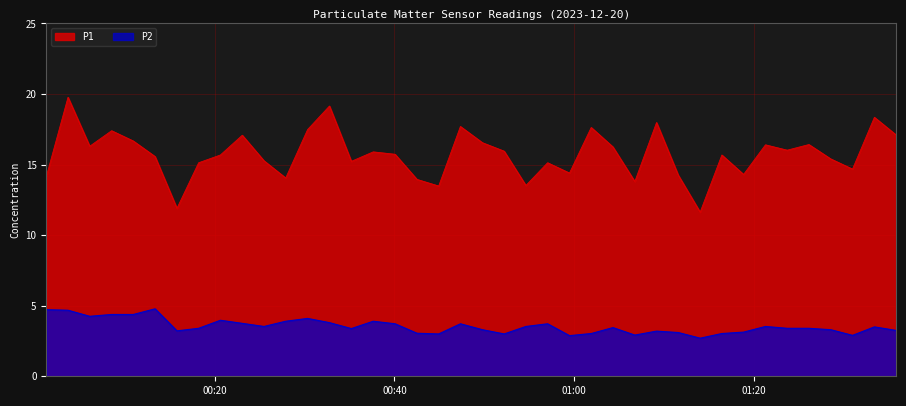

Does the chart display data point markers on the line(s)?

No